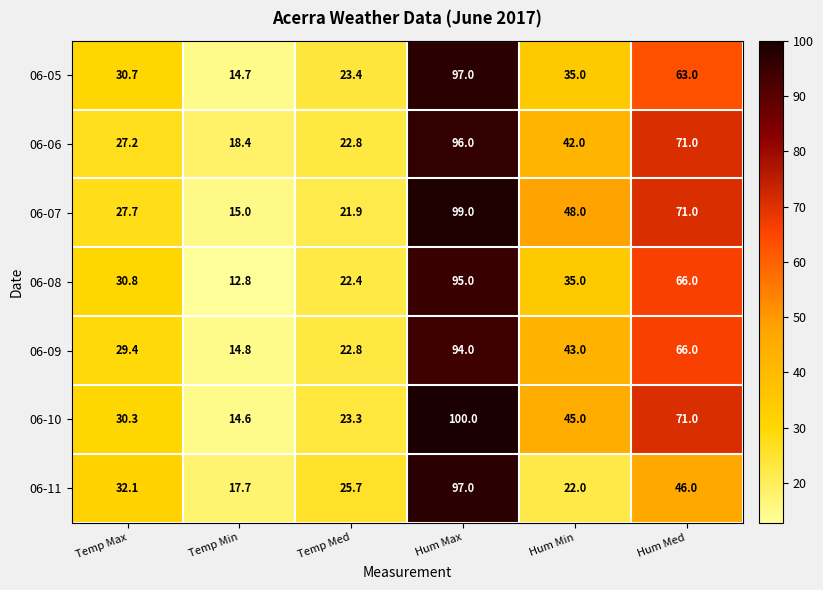

At Temp Max, list the series in order from smallest to largest.

06-06, 06-07, 06-09, 06-10, 06-05, 06-08, 06-11